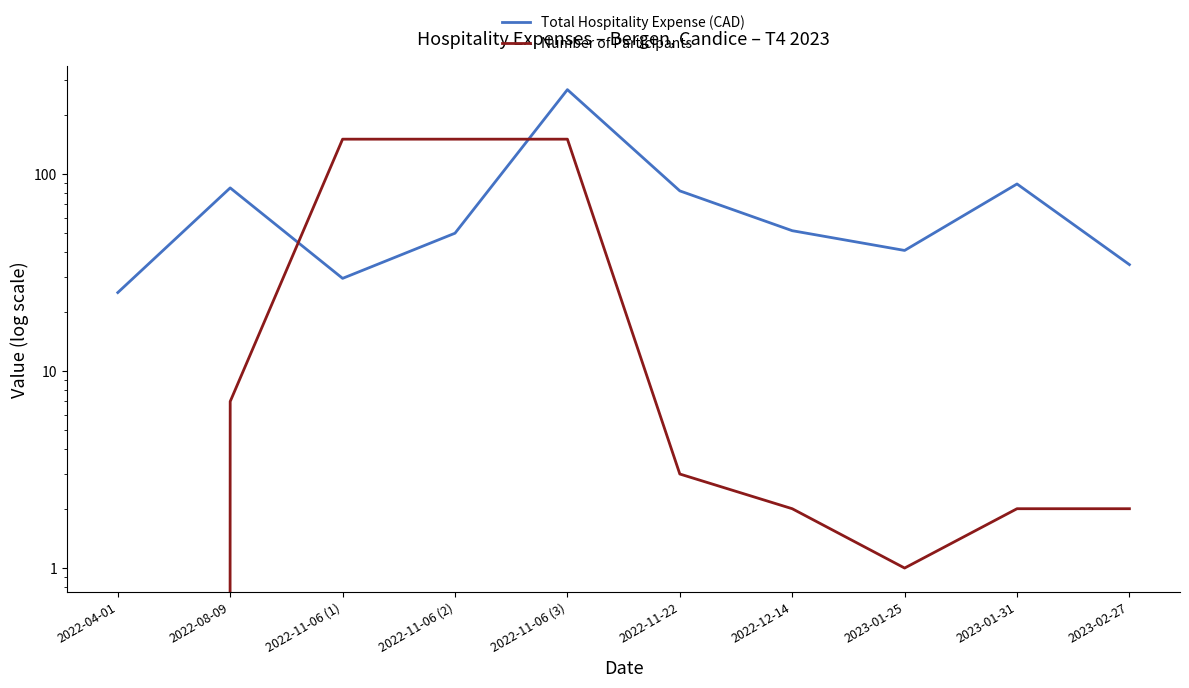

Count the number of data series in this chart.

2